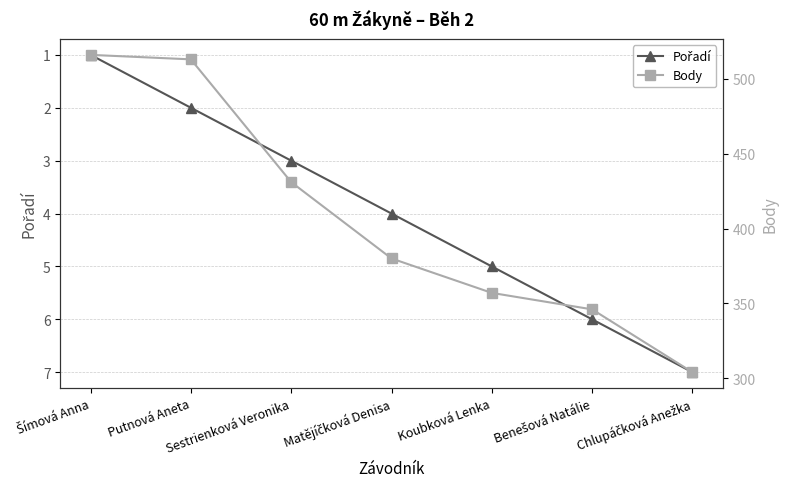

What are all the series names shown in the legend?

Pořadí, Body